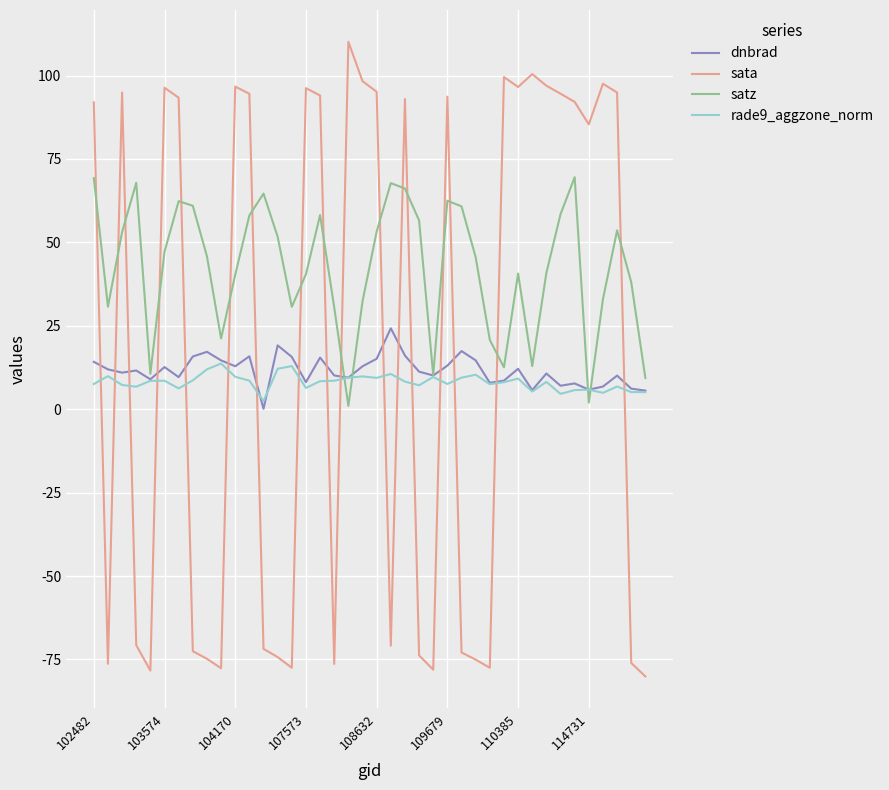

What is the highest value of the dnbrad series?

24.3